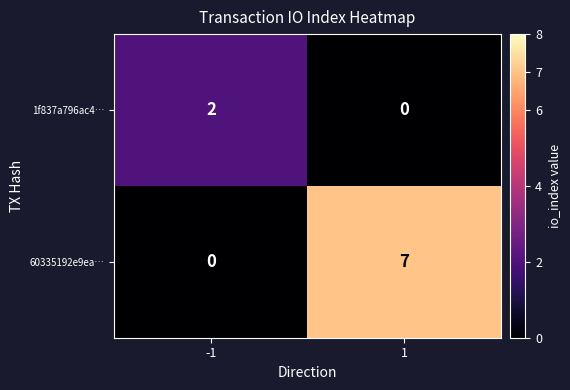

List the series in order of their peak value, lowest first.

1f837a796ac4…, 60335192e9ea…